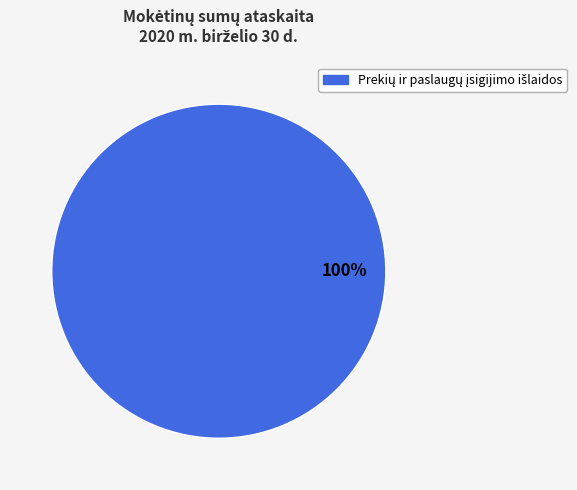

Is there a majority slice in this chart?

Yes